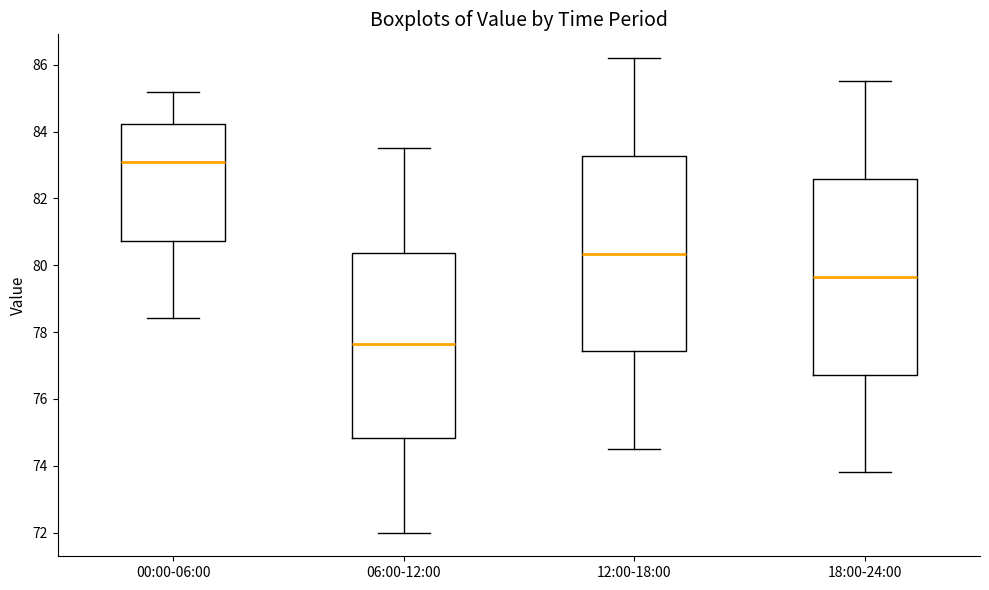

Where does the lower whisker of the box for 18:00-24:00 end on the y-axis? The values are not printed on the chart, so give them approximately, as read against the axis.

73.8